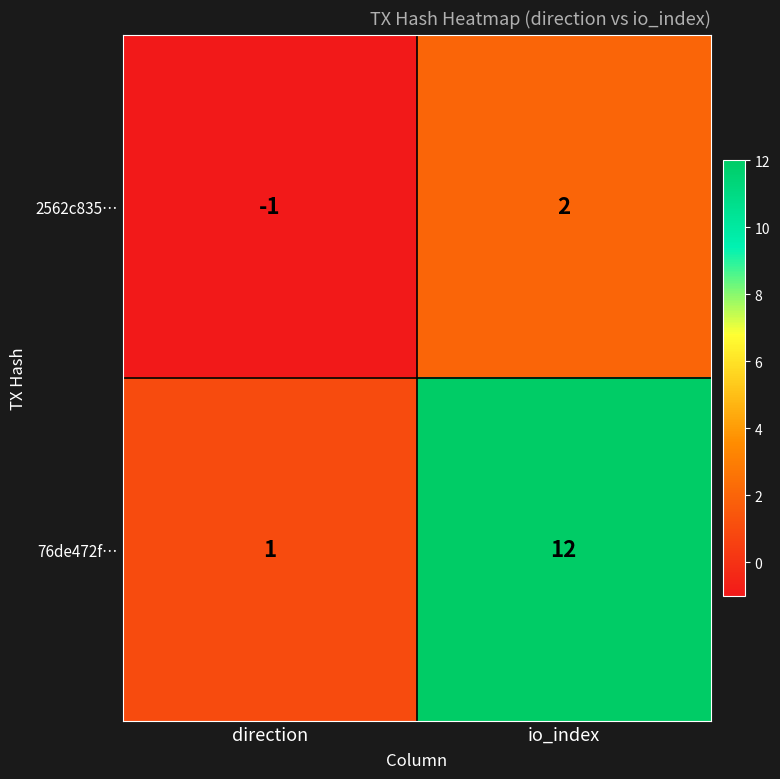

List the series in order of their peak value, lowest first.

2562c835…, 76de472f…